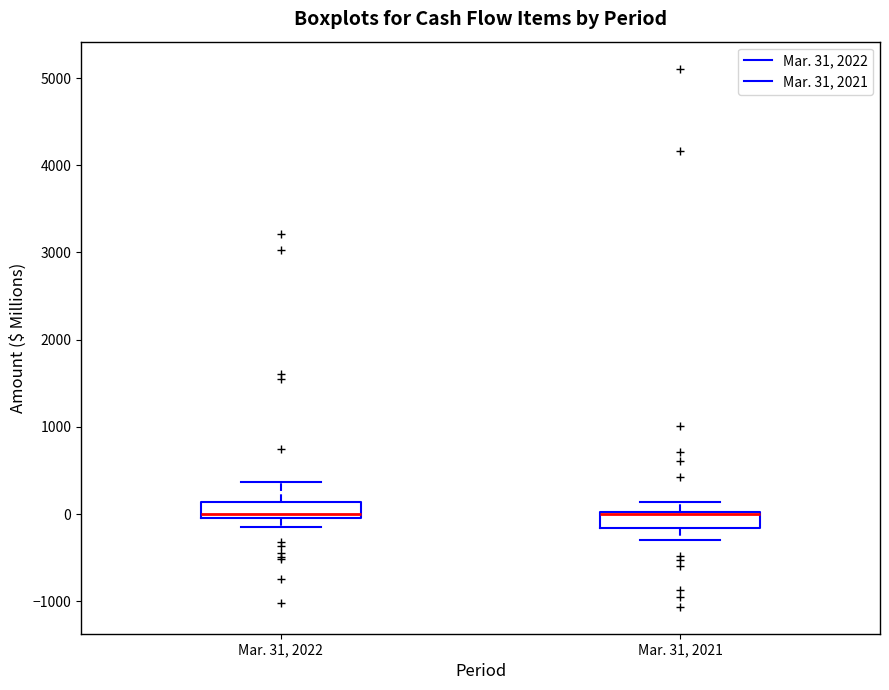

Where does the upper whisker of the box for Mar. 31, 2021 end on the y-axis? The values are not printed on the chart, so give them approximately, as read against the axis.

100